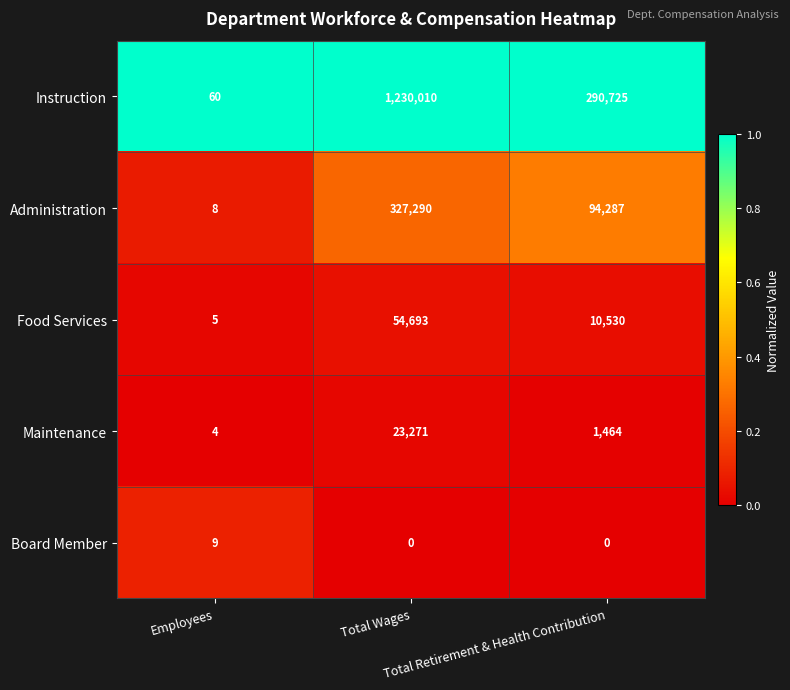

Rank the series by their maximum value, from highest to lowest.

Instruction, Administration, Food Services, Maintenance, Board Member